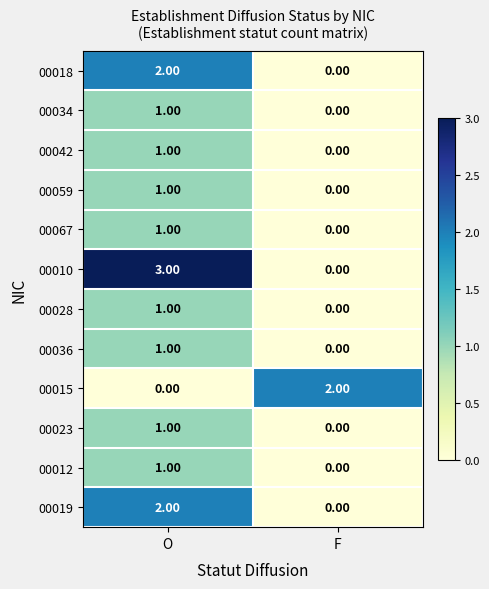

What is the spread (max minus min) of values at O?

3